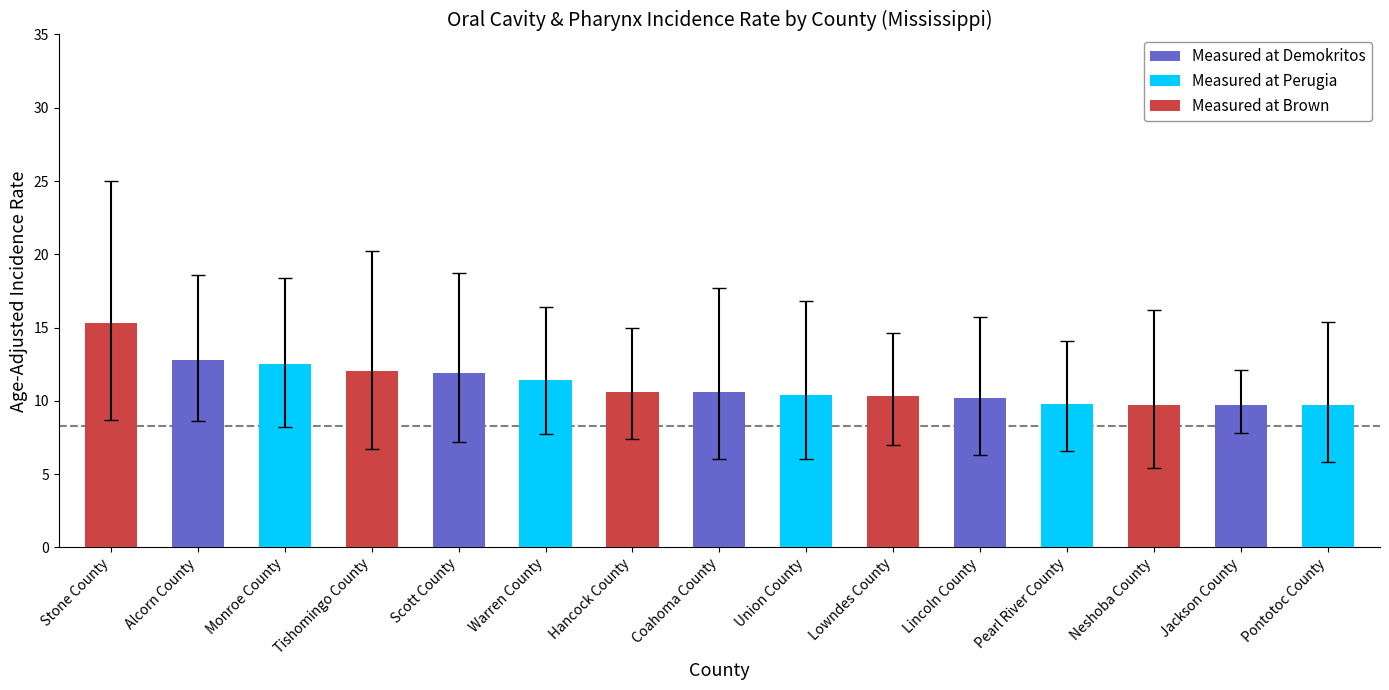

What position from the left is Monroe County?

3